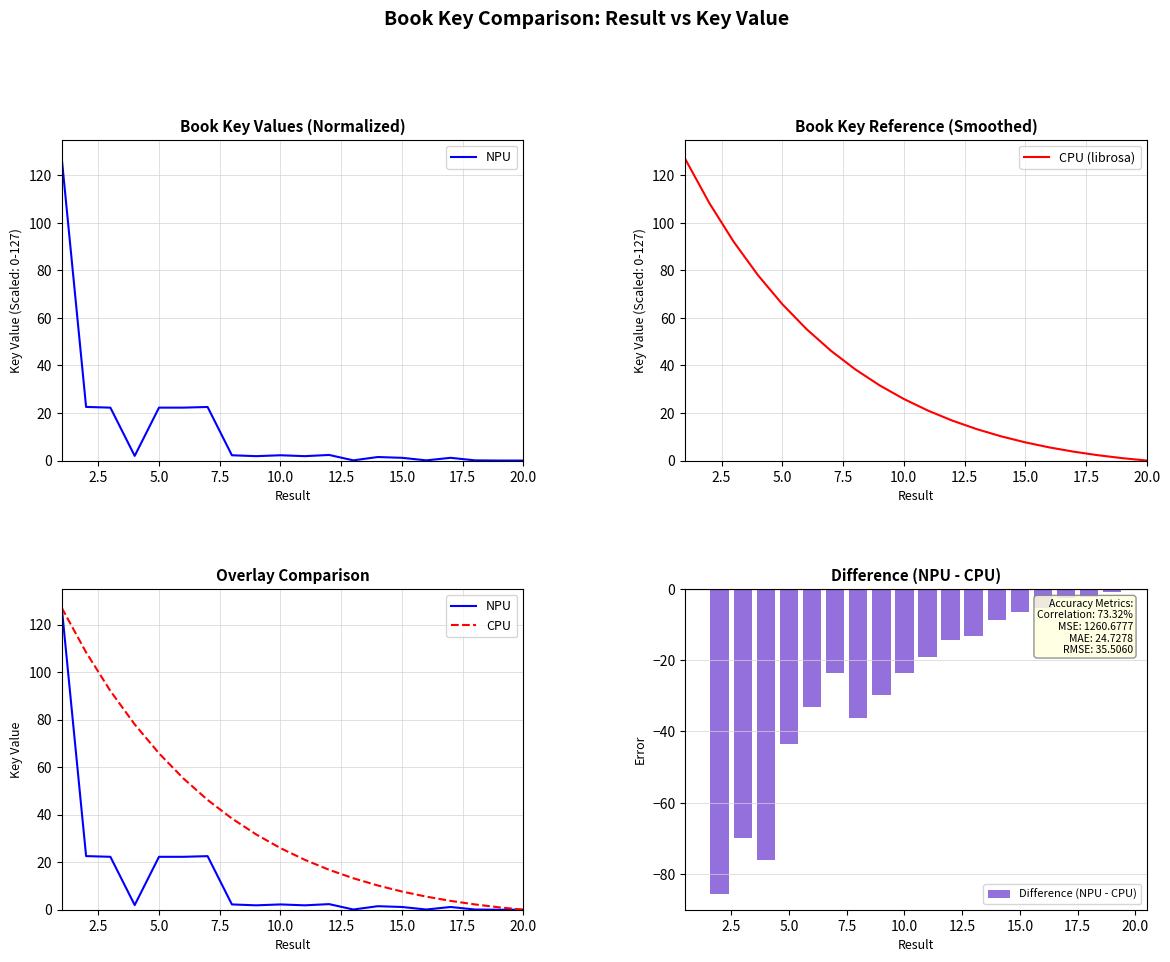

What are all the series names shown in the legend?

NPU, CPU (librosa), CPU, Difference (NPU - CPU)